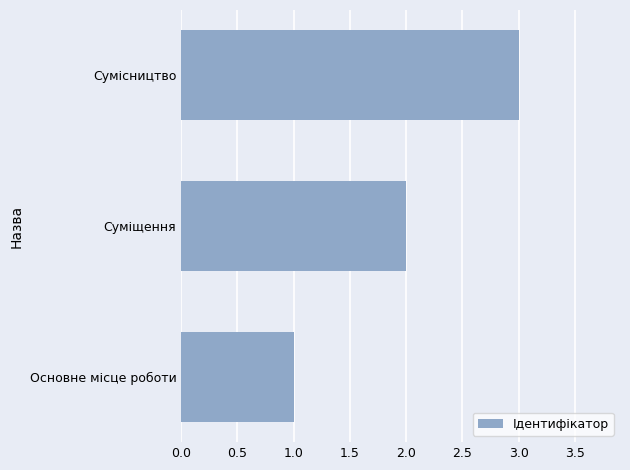

Approximately how many times larger is the value at Суміщення compared to Основне місце роботи?

2.0